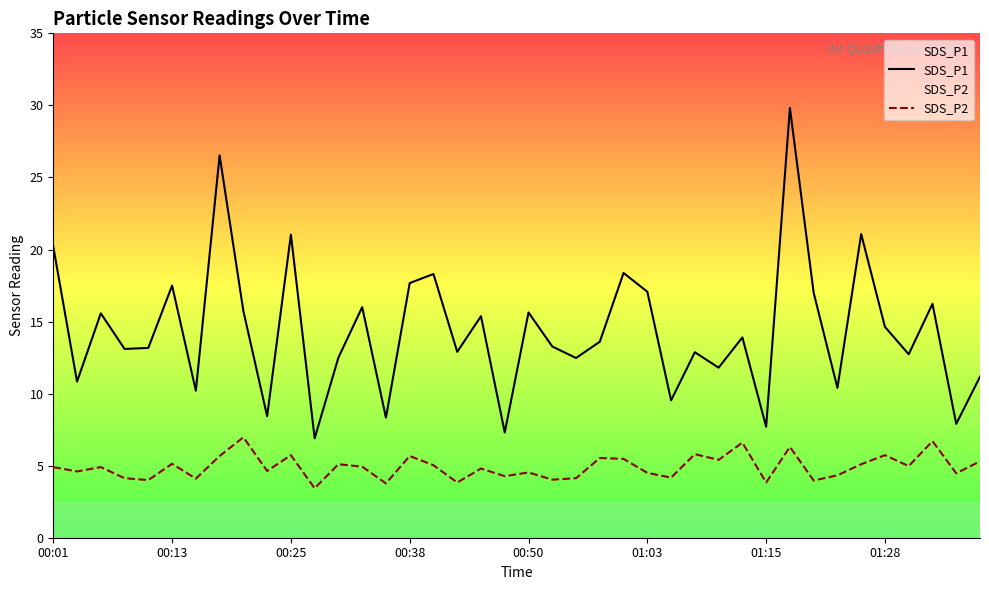

How many data points does each series have?

40